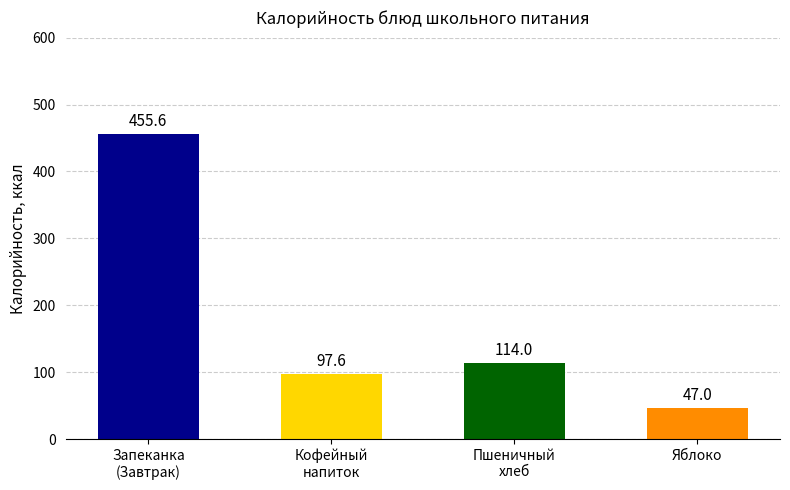

The value at Запеканка
(Завтрак) is 455.6. True or false?

True